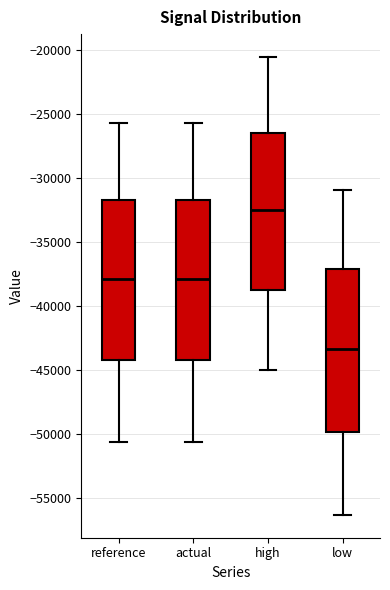

Reading left to right, transcribe this box plot: for each box, give where its median line is, the range the box spans, and where its two whiskers end, as read against the y-axis. The values are not printed on the chart, so give them approximately, as read against the axis.

reference: median -38000, box -44000 to -31500, whiskers -50500 to -25500
actual: median -38000, box -44000 to -31500, whiskers -50500 to -25500
high: median -32500, box -38500 to -26500, whiskers -45000 to -20500
low: median -43500, box -50000 to -37000, whiskers -56500 to -31000